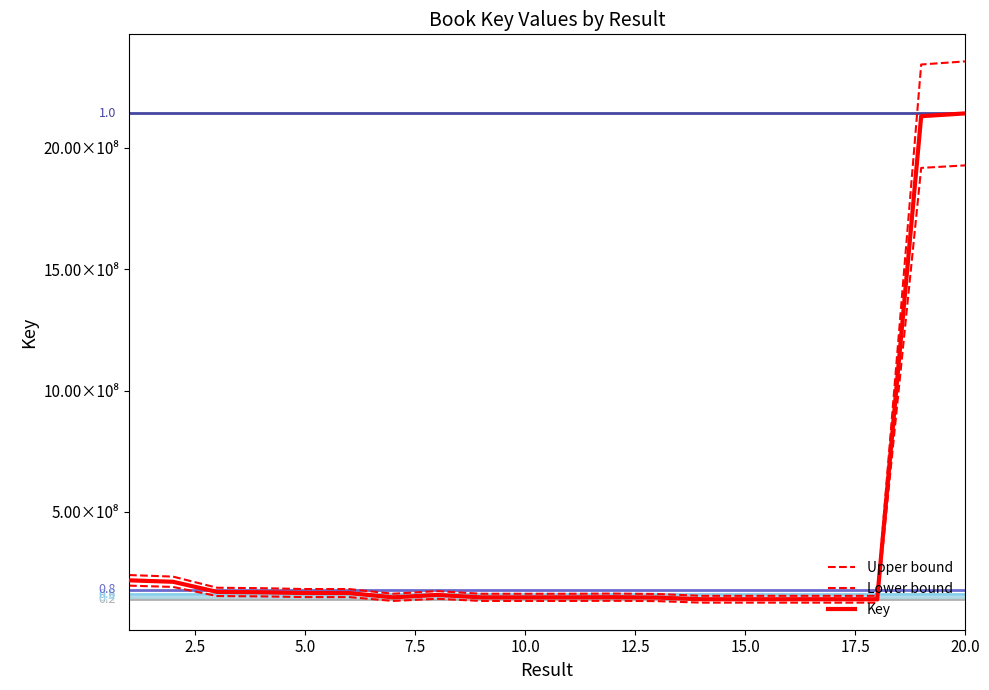

True or false: Upper bound has more than 1 points higher than both neighbors.

True